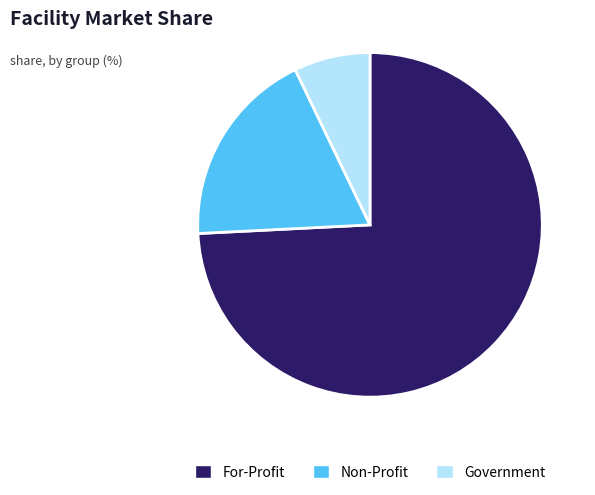

Combined, do Non-Profit and Government account for over 50%?

No